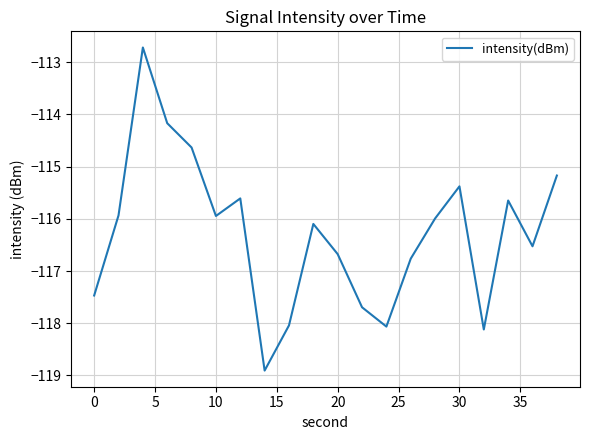

What is the difference between the maximum and minimum values?

6.2